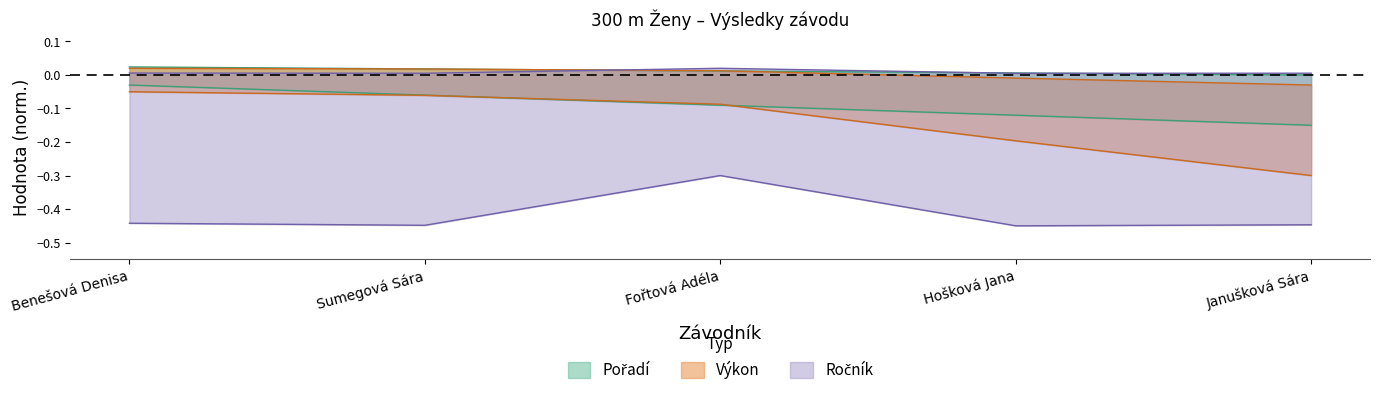

Reading left to right, list all the values displayed in this chart.

Pořadí: Benešová Denisa=-0.0	Sumegová Sára=-0.1	Fořtová Adéla=-0.1	Hošková Jana=-0.1	Janušková Sára=-0.1
Výkon: Benešová Denisa=-0.1	Sumegová Sára=-0.1	Fořtová Adéla=-0.1	Hošková Jana=-0.2	Janušková Sára=-0.3
Ročník: Benešová Denisa=-0.4	Sumegová Sára=-0.4	Fořtová Adéla=-0.3	Hošková Jana=-0.4	Janušková Sára=-0.4